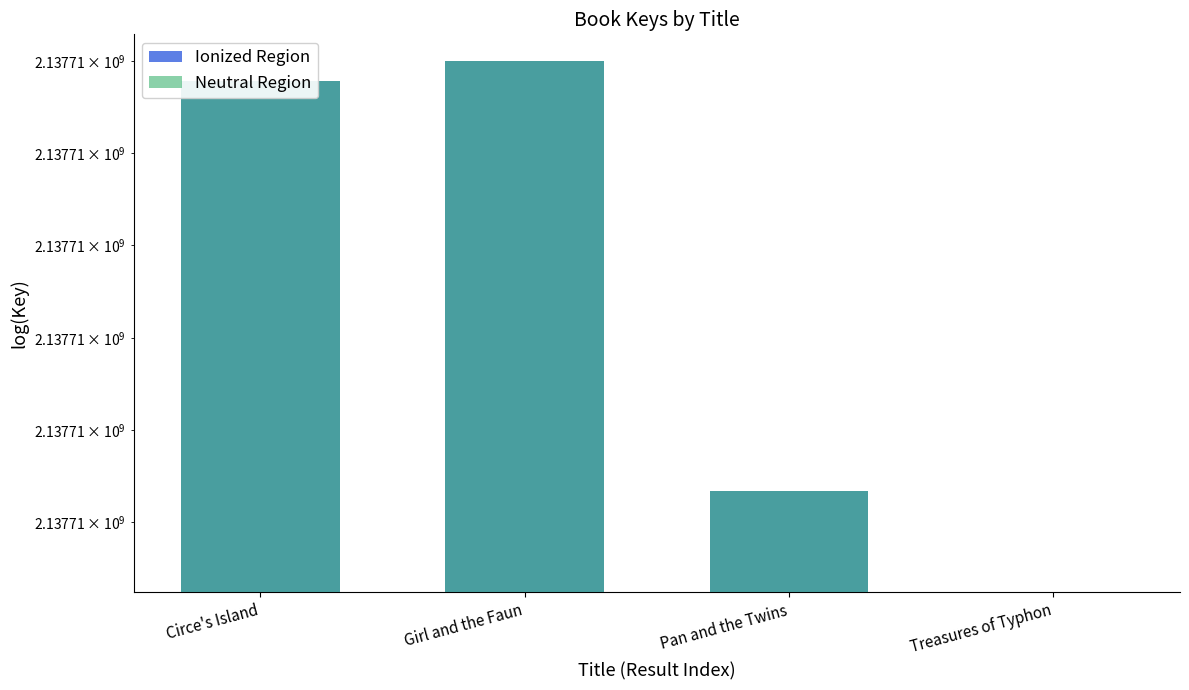

Is the value of Neutral Region at Pan and the Twins greater than the value of Ionized Region at Pan and the Twins?

No